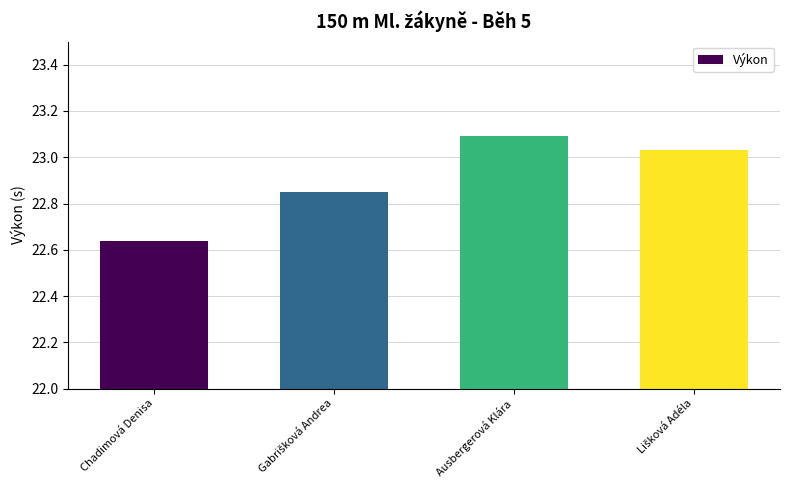

What is the label of the 4th bar from the right?

Chadimová Denisa